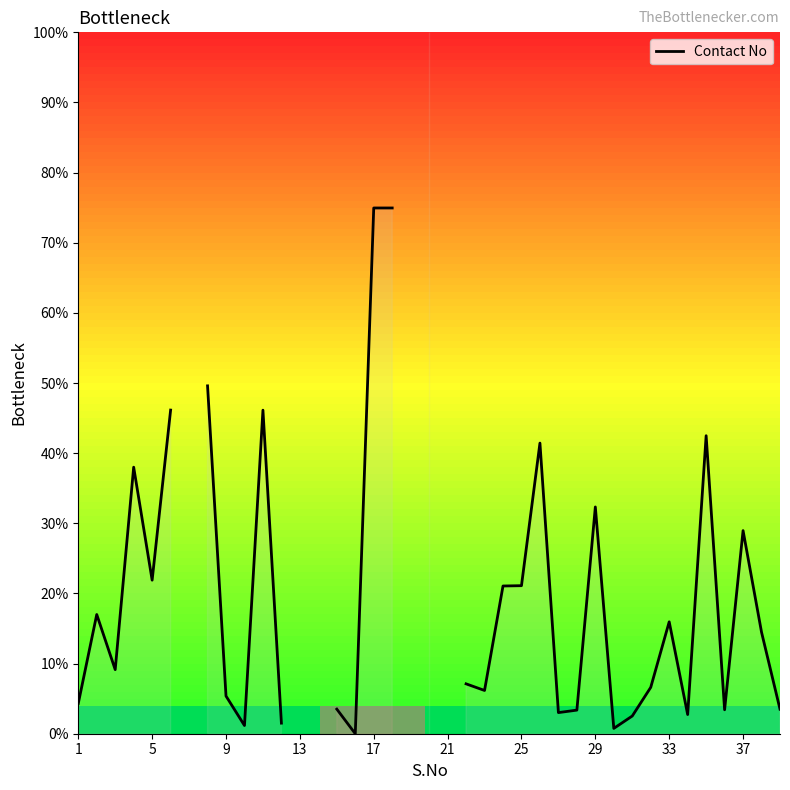

True or false: there are more than 1 points higher than both neighbors.

True